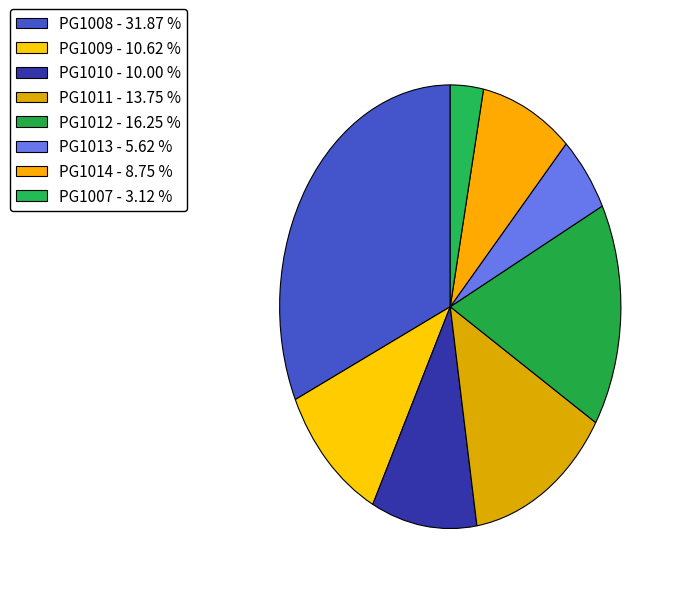

Count the number of slices in the pie.

8